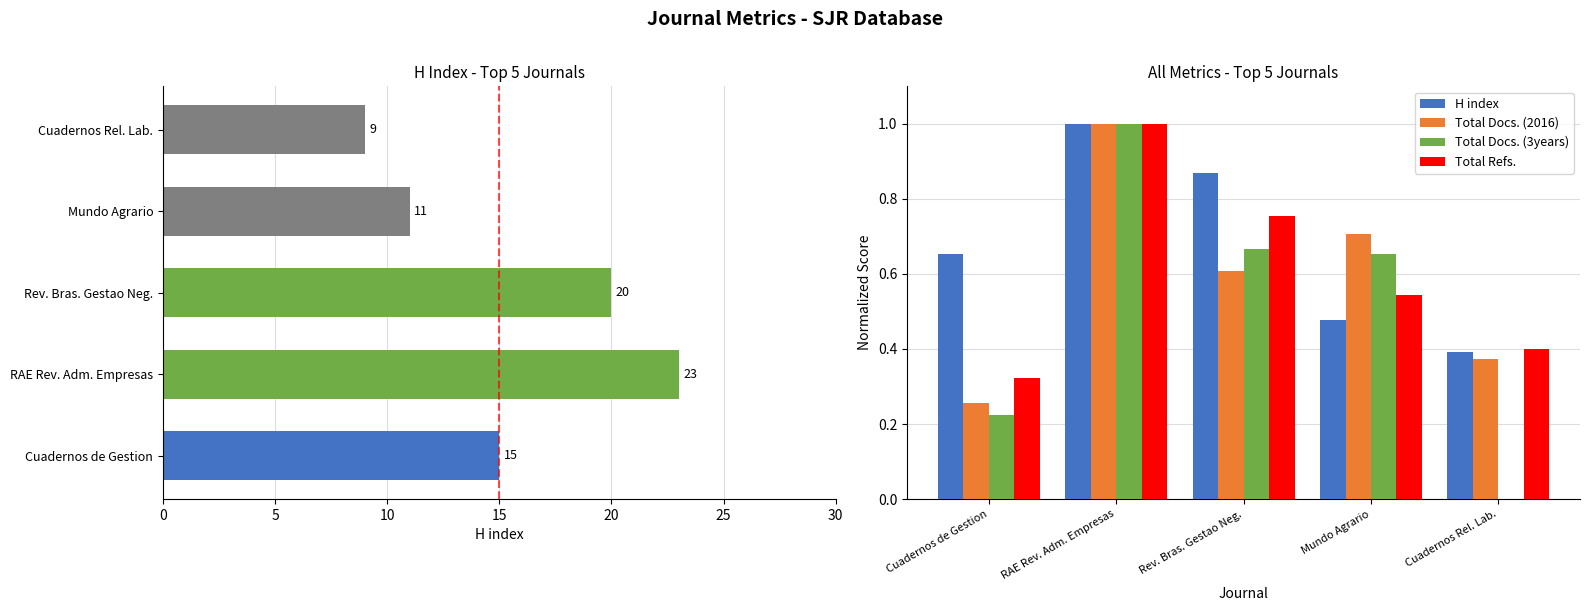

Is it true that Total Refs. equals 1.5 at RAE Rev. Adm. Empresas?

False